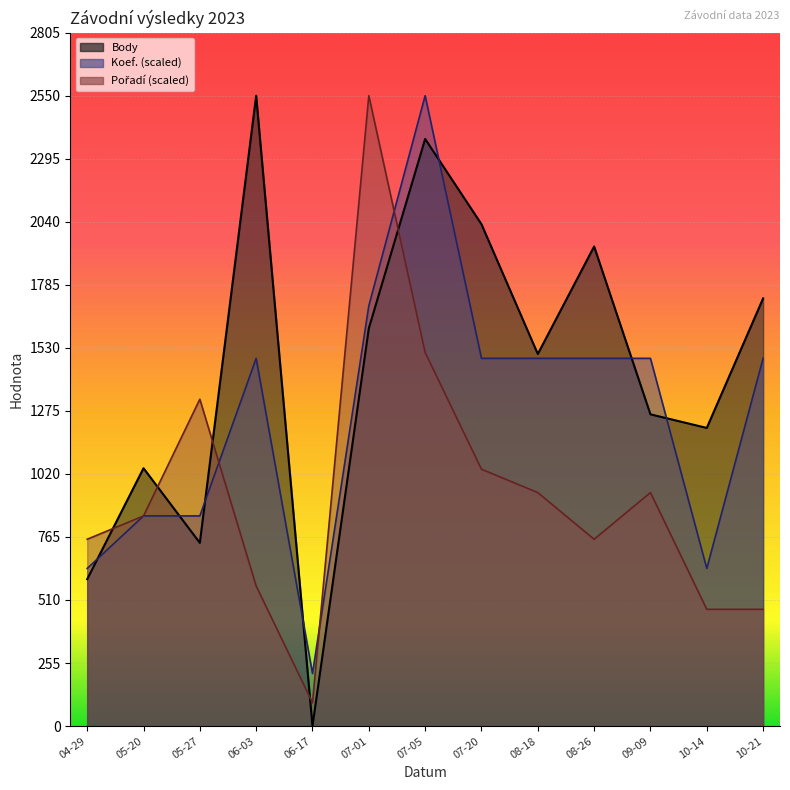

At how many categories does at least one series exceed 1706?

6